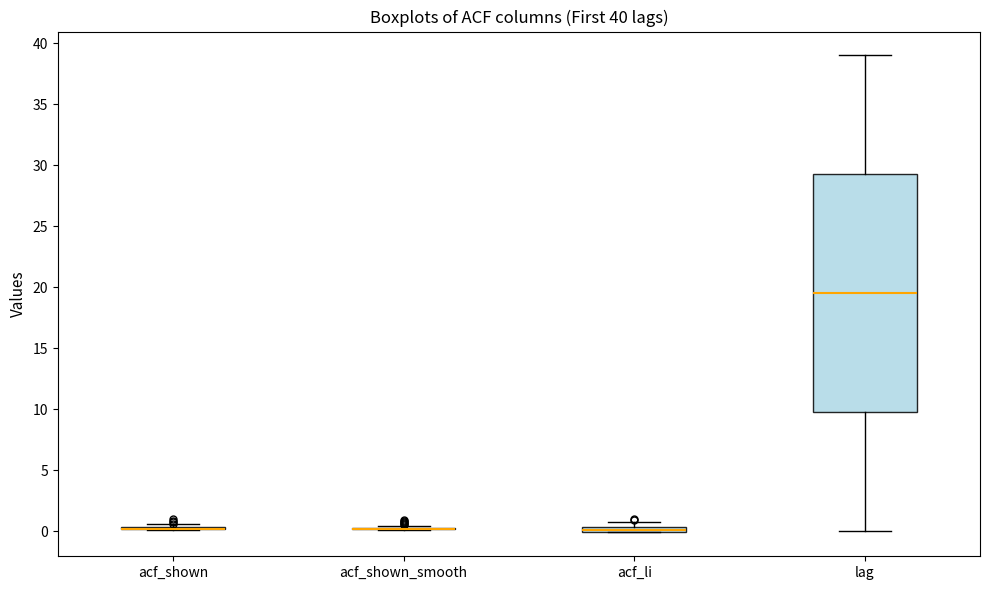

Which box is the tallest, from its lower edge to its upper edge?

lag